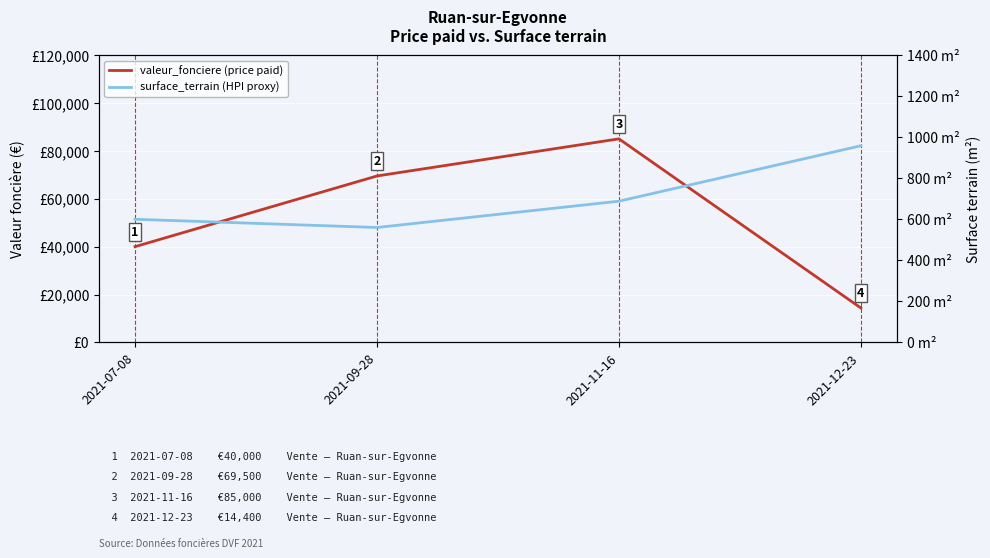

How many surface_terrain (HPI proxy) values are between 600 and 958?

3